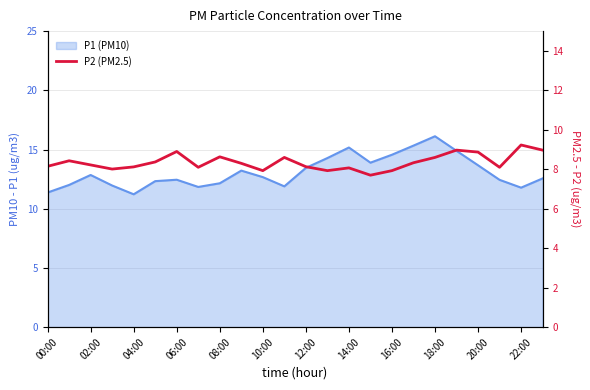

The chart shows a value of 14.7 at 23. True or false?

False